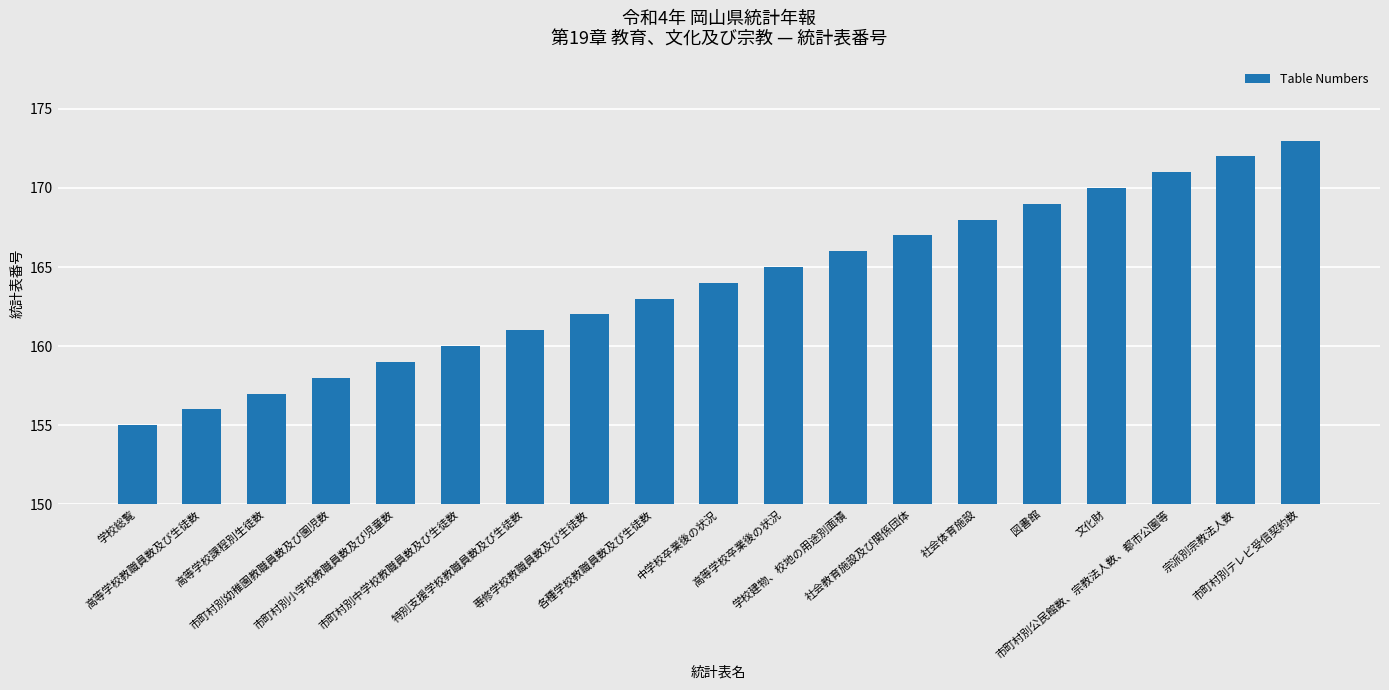

The value at 市町村別公民館数、宗教法人数、都市公園等 is 49. True or false?

False